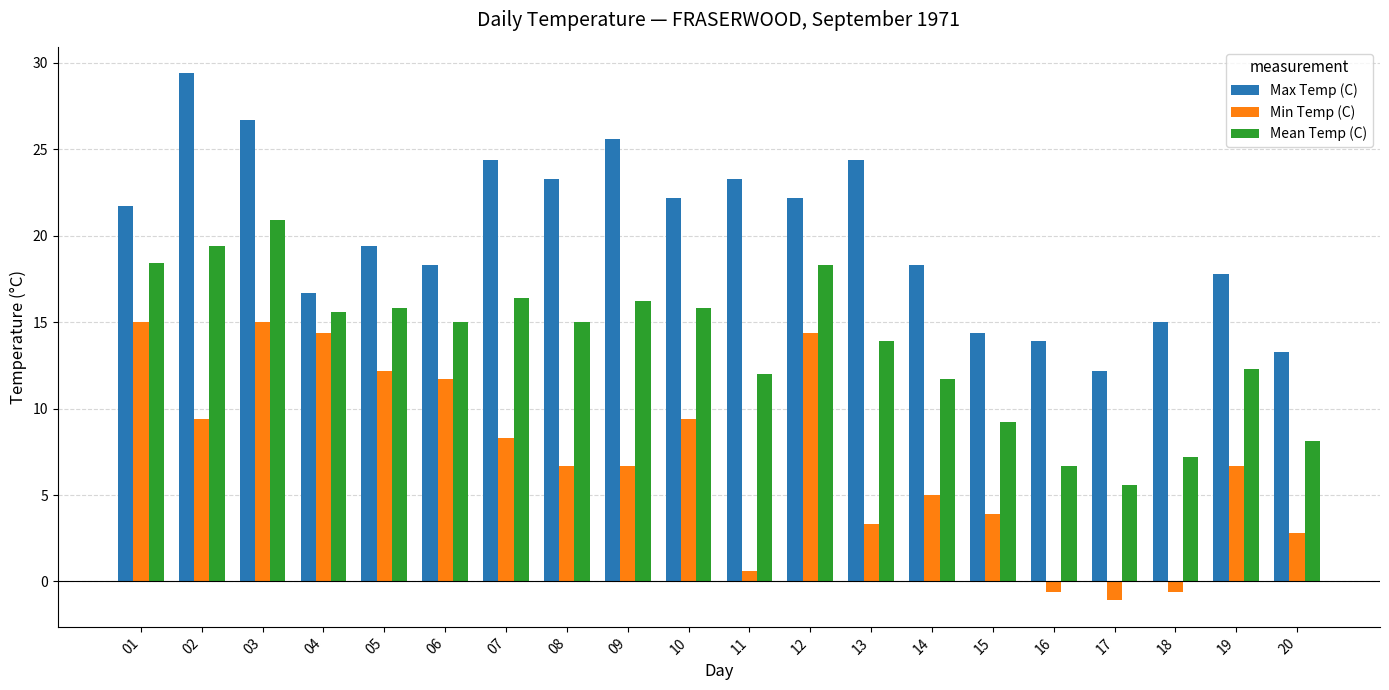

How many data points does each series have?

20